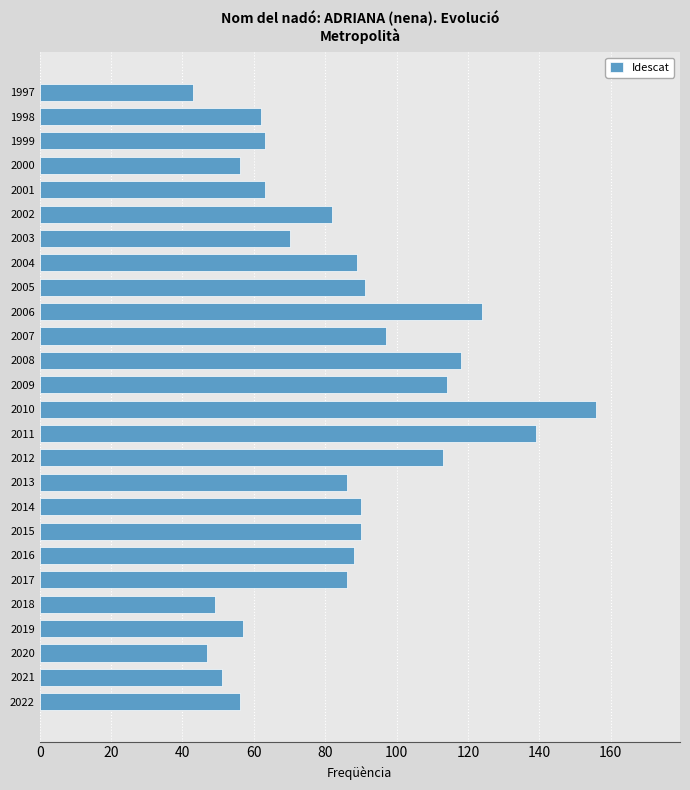

What is the difference between the second highest and second lowest values?

92